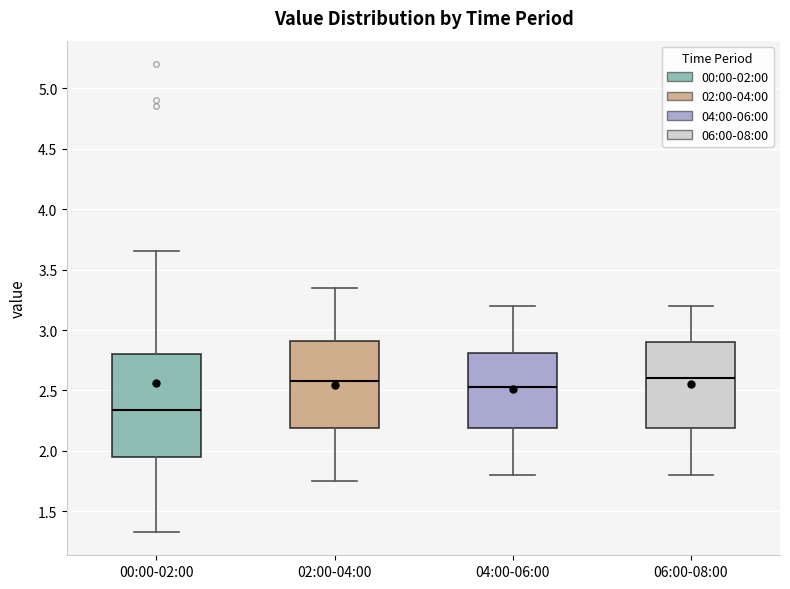

Reading left to right, read every box against the y-axis: the position of its median line, the range the box covers, and the ends of its whiskers. The values are not printed on the chart, so give them approximately, as read against the axis.

00:00-02:00: median 2.35, box 1.95 to 2.80, whiskers 1.35 to 3.65
02:00-04:00: median 2.60, box 2.20 to 2.90, whiskers 1.75 to 3.35
04:00-06:00: median 2.55, box 2.20 to 2.80, whiskers 1.80 to 3.20
06:00-08:00: median 2.60, box 2.20 to 2.90, whiskers 1.80 to 3.20